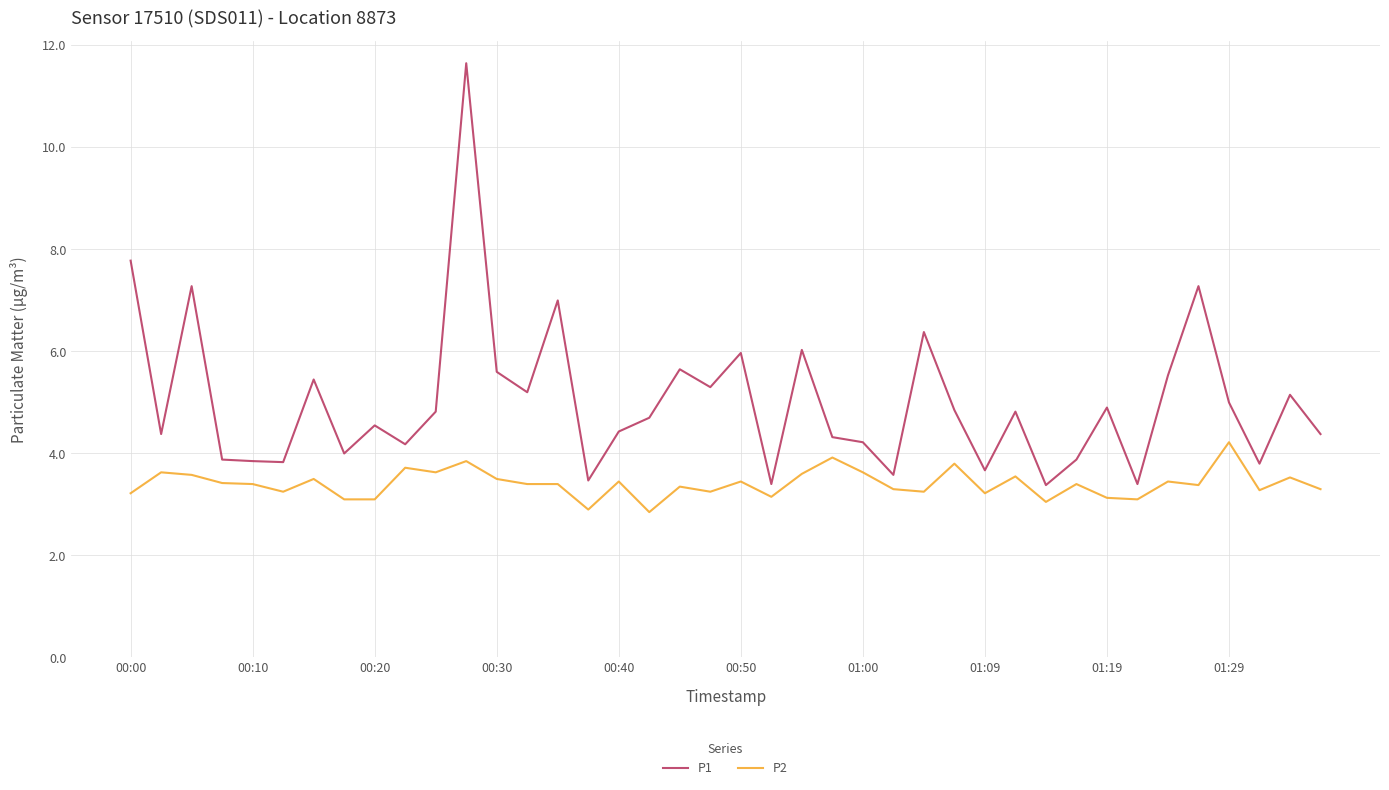

True or false: P2 and P1 cross at least once.

False